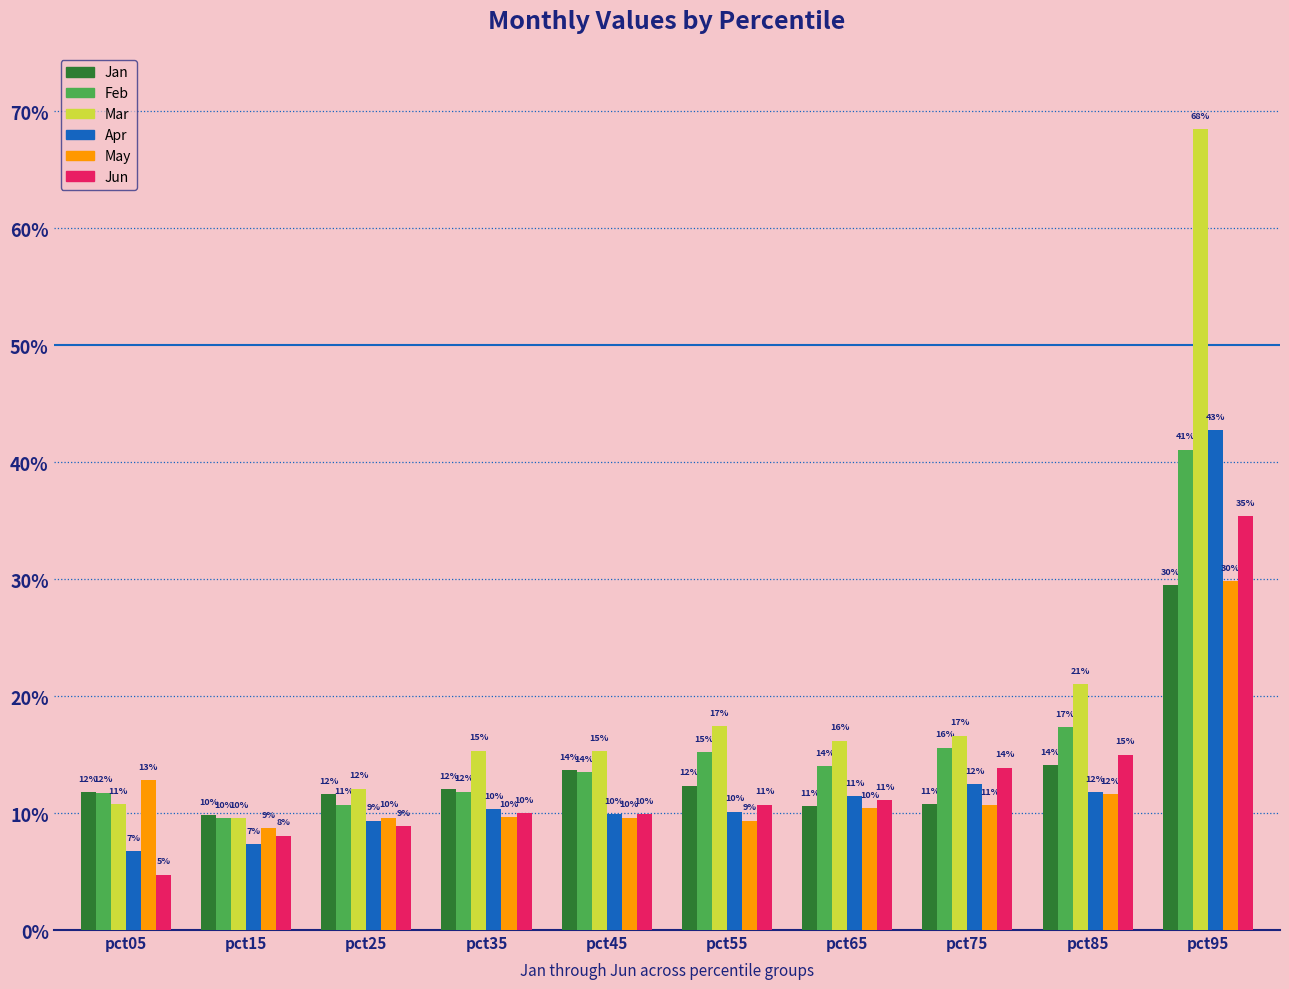

Are the bars horizontal?

No